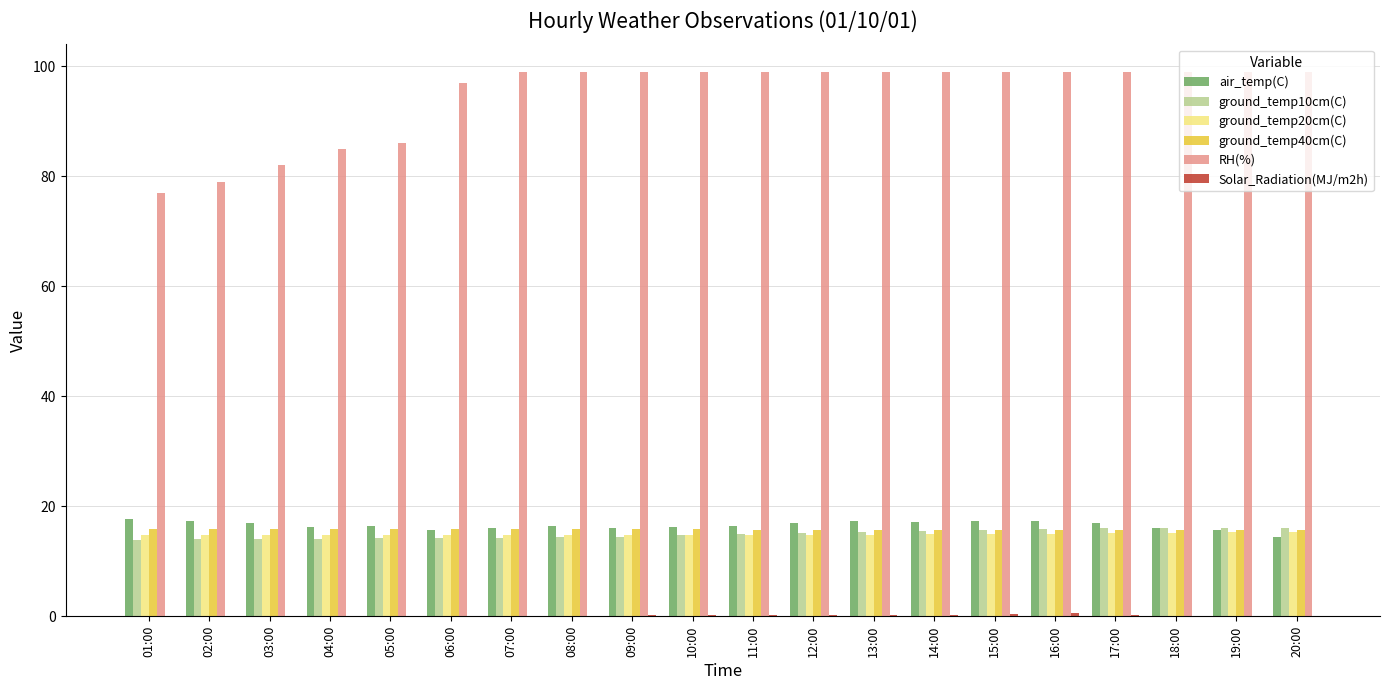

Which series has the largest total across all categories?

RH(%)